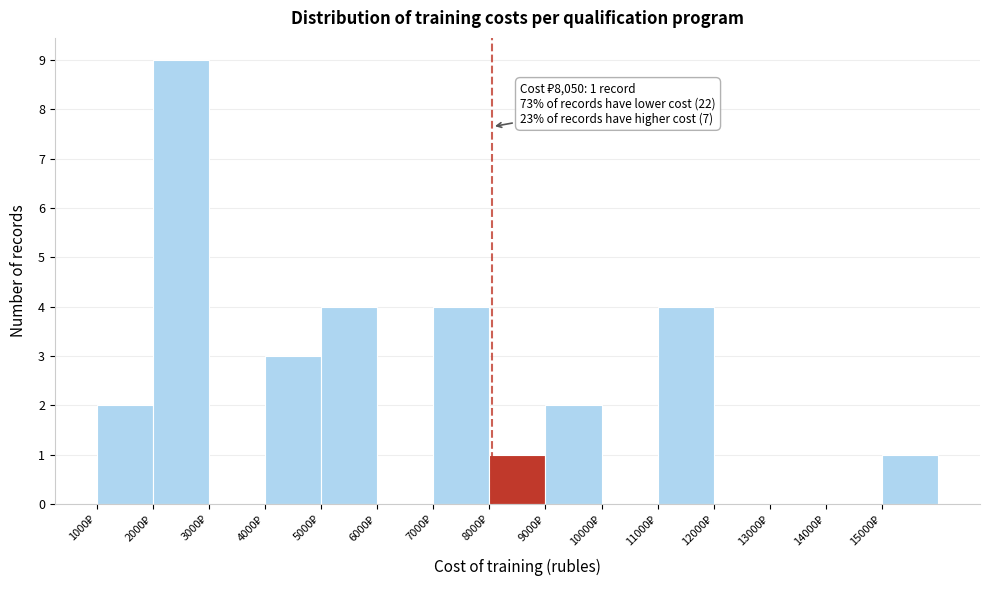

Which range on the x-axis has the tallest bar?

2000 to 3000